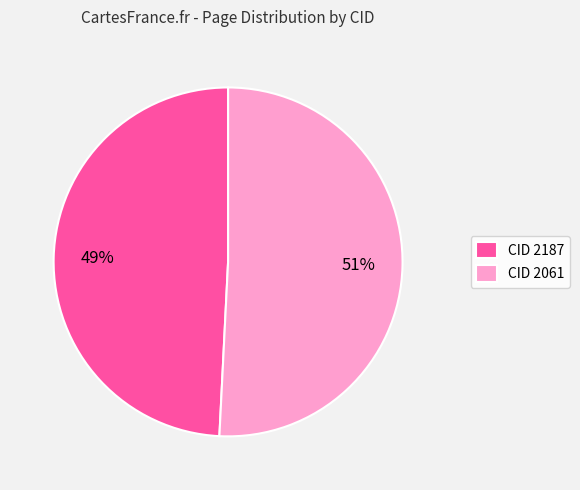

Is the sum of CID 2187 and CID 2061 greater than half?

Yes